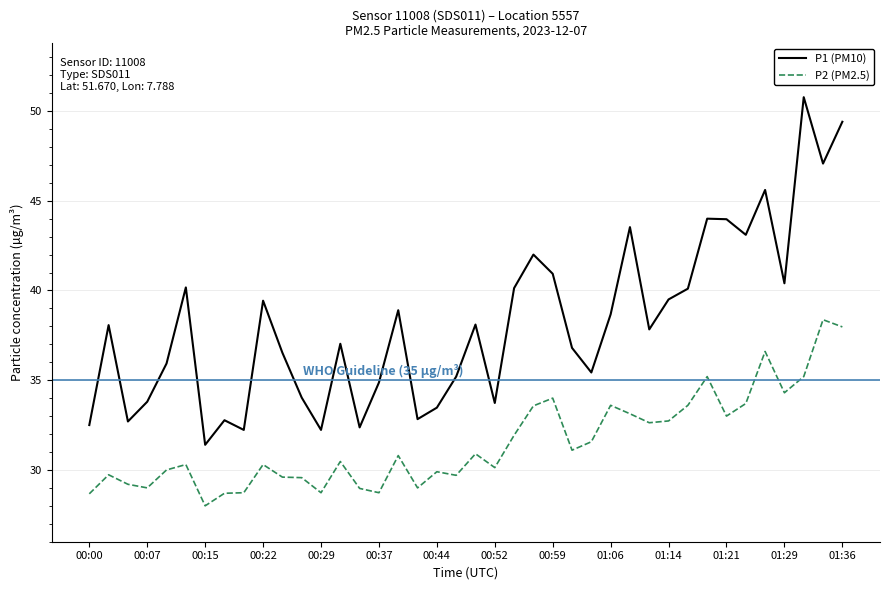

What is the difference between the maximum and minimum values in the P2 (PM2.5) series?

10.4